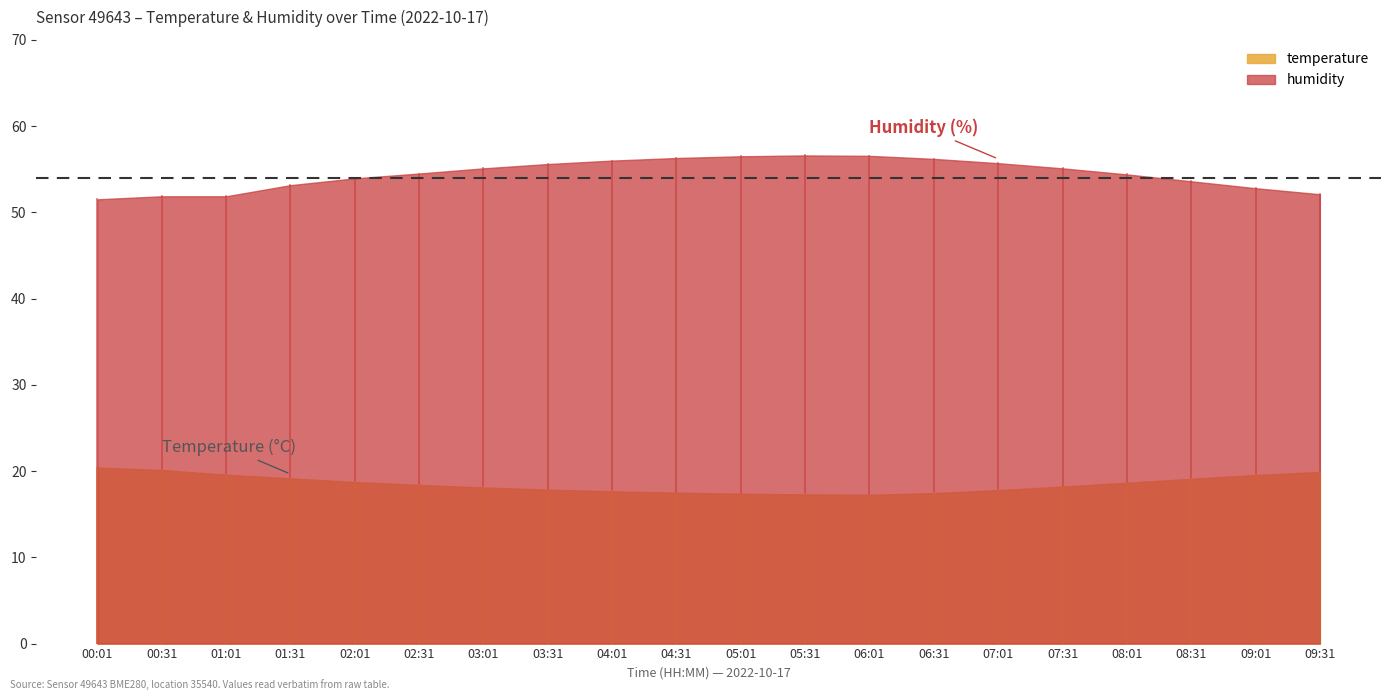

True or false: temperature has more than 0 points higher than both neighbors.

False